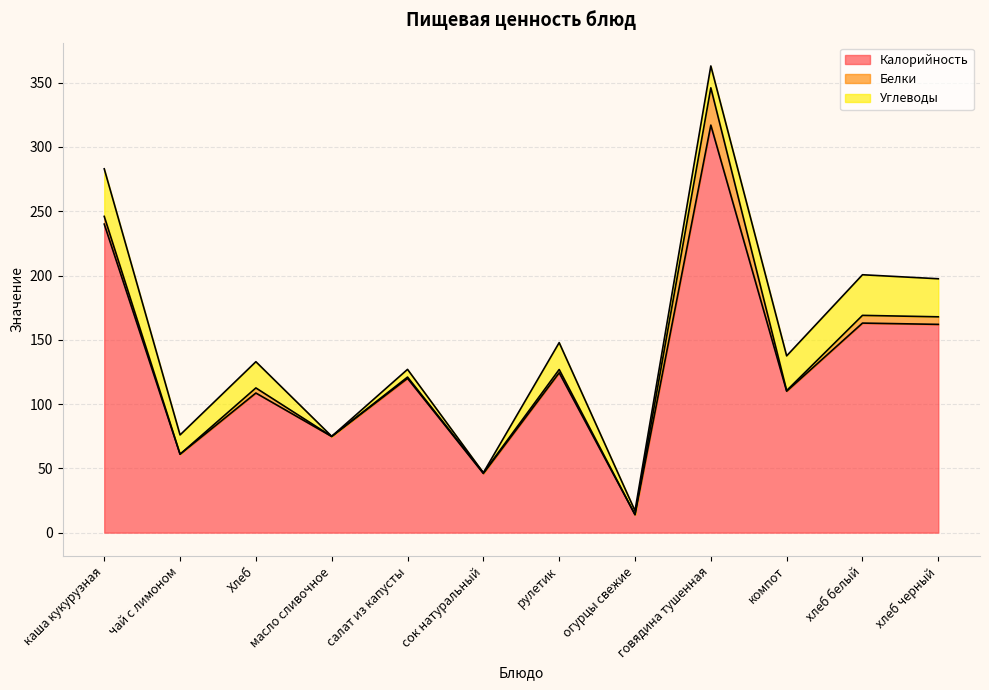

Which series has the largest total across all categories?

Калорийность